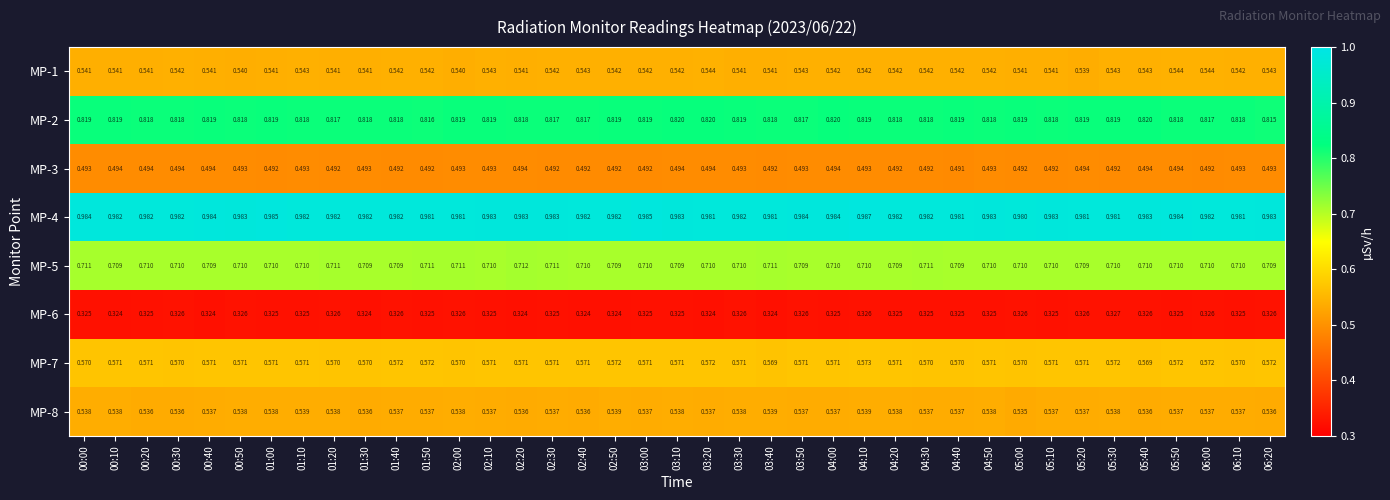

Is the value of MP-8 at 03:00 greater than the value of MP-7 at 04:00?

No